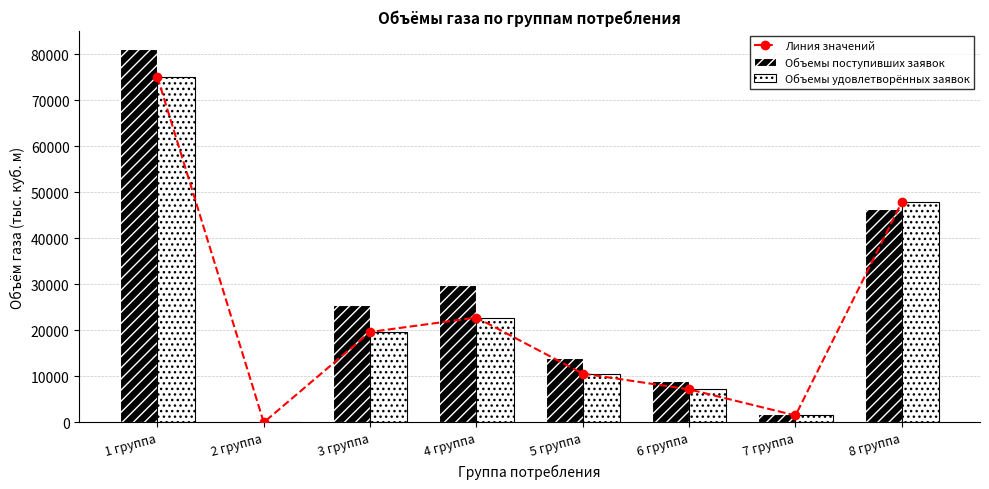

How many values in the Линия значений series are below 19646?

4